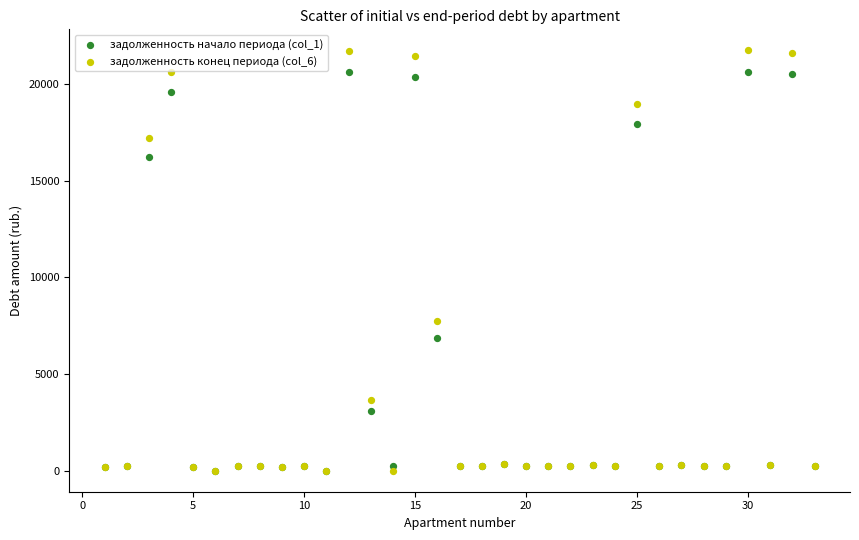

What are all the series names shown in the legend?

задолженность начало периода (col_1), задолженность конец периода (col_6)